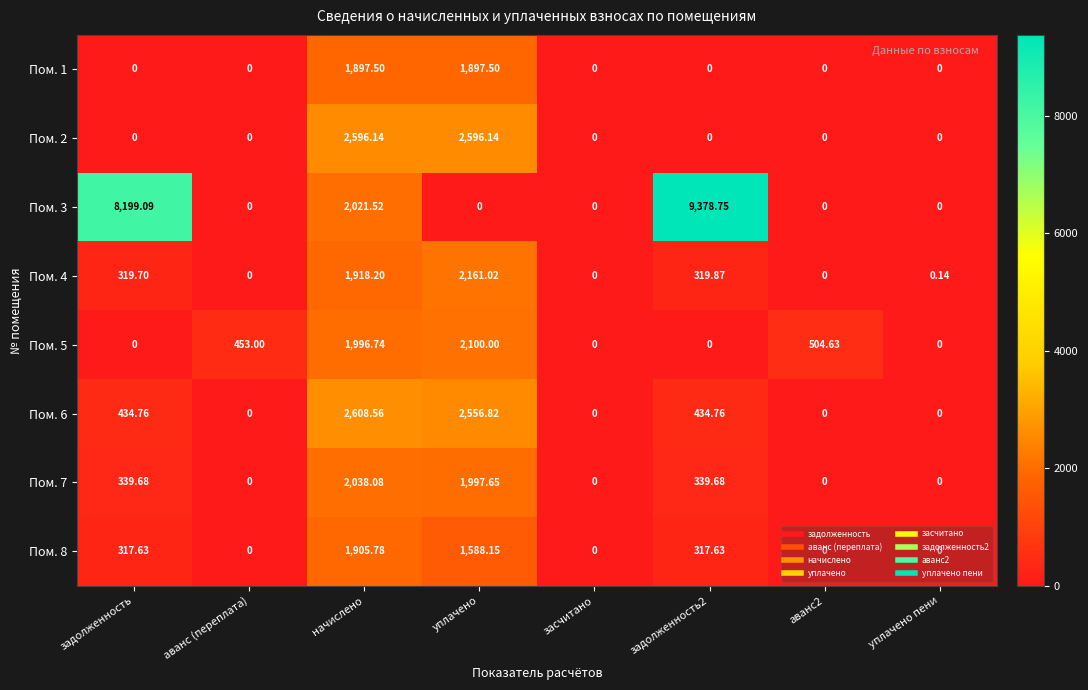

At which category is the sum across all series the highest?

начислено